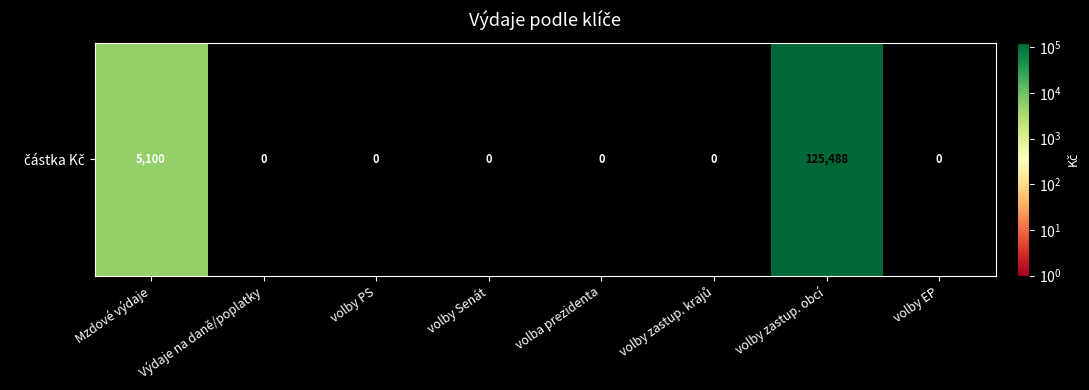

Rank the categories by value from lowest to highest.

Výdaje na daně/poplatky, volby PS, volby Senát, volba prezidenta, volby zastup. krajů, volby EP, Mzdové výdaje, volby zastup. obcí